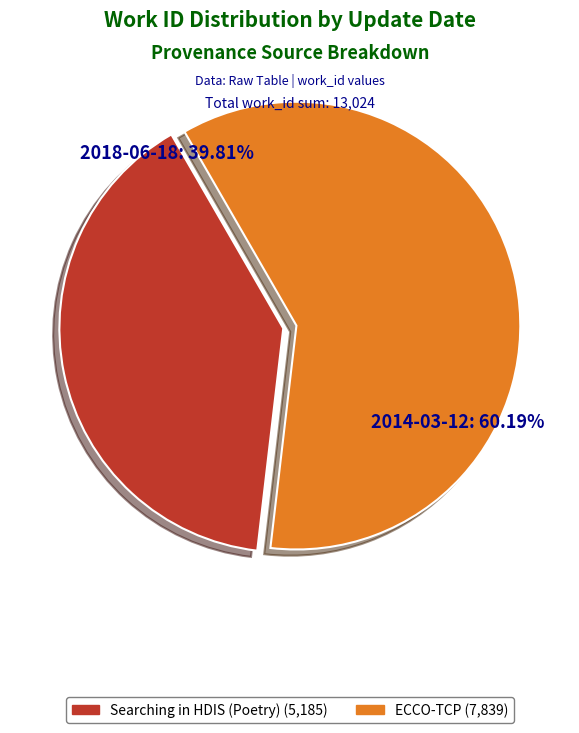

Is there a majority slice in this chart?

Yes